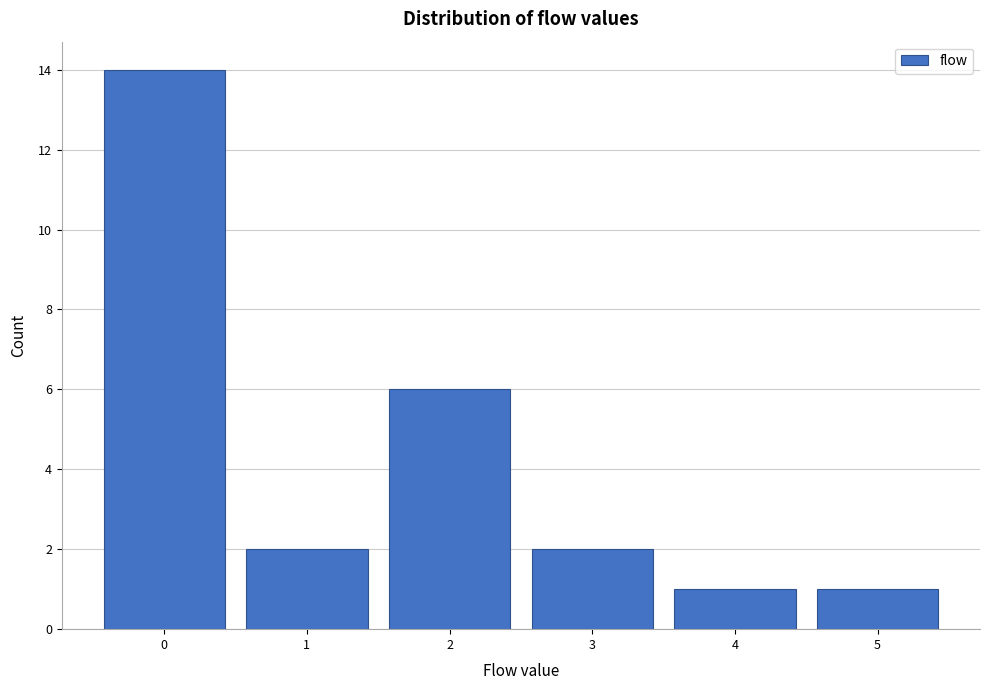

How tall is the bar that spans -0.5 to 0.5 on the x-axis? The values are not printed on the chart, so give them approximately, as read against the axis.

14